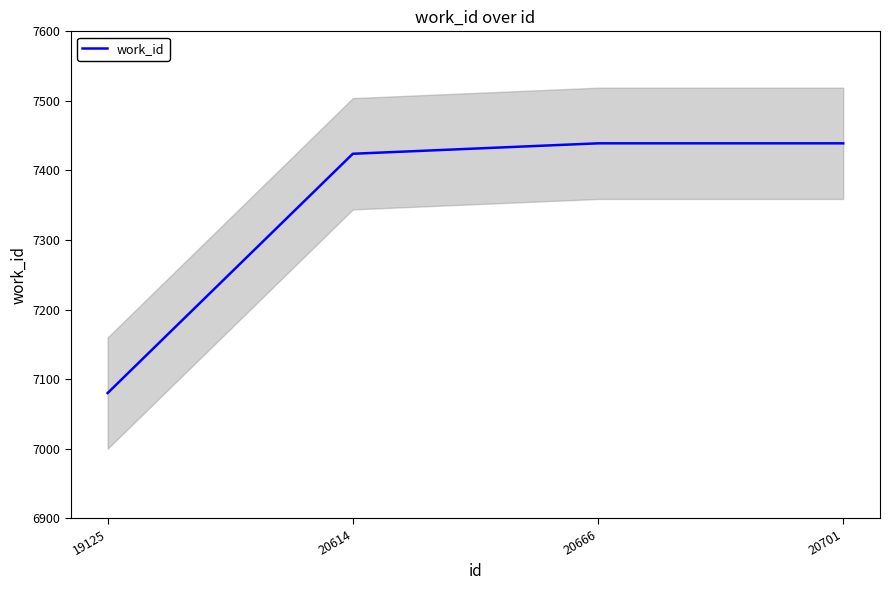

Approximately how many times larger is the value at 19125 compared to 20701?

1.0